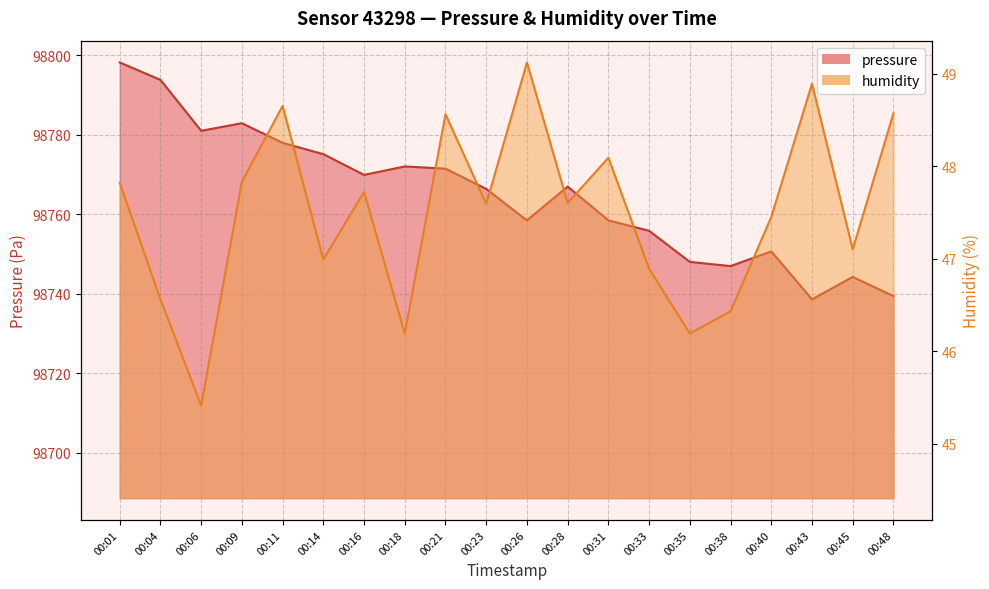

What is the spread (max minus min) of values at 00:21?

98722.9